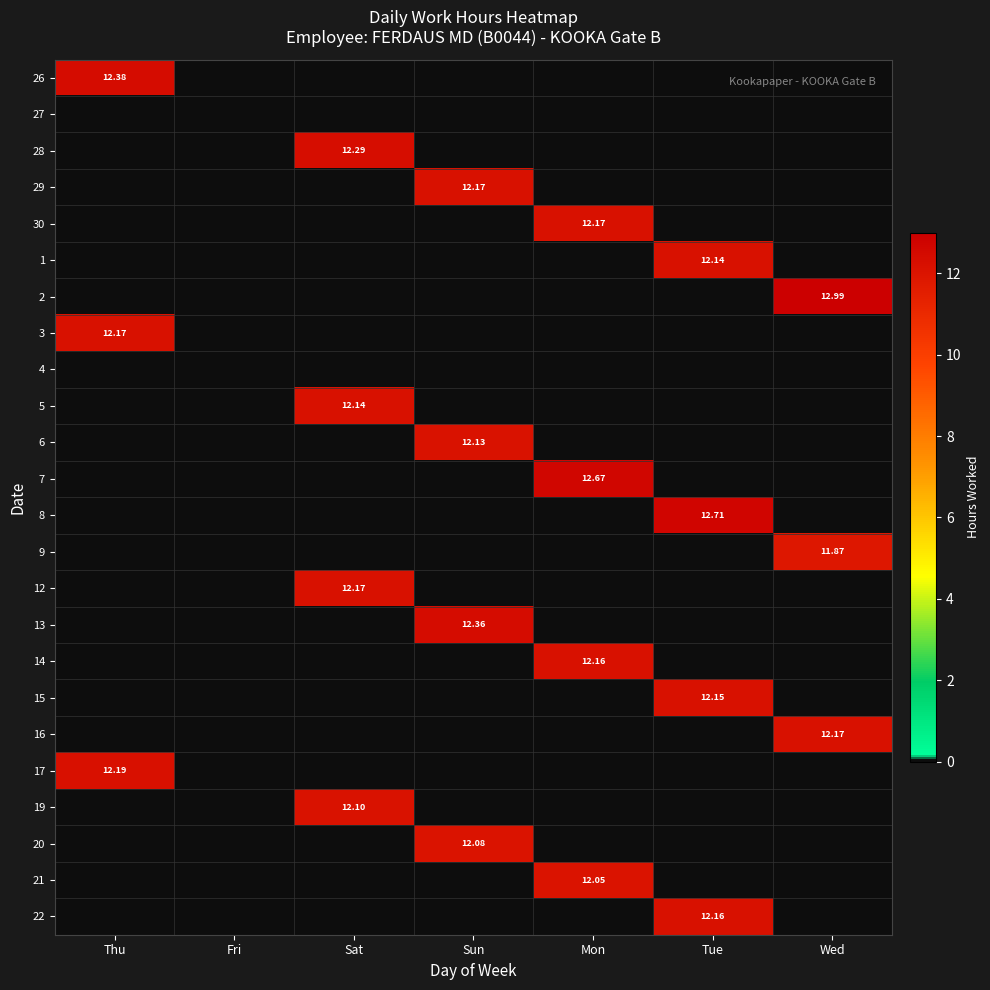

Is it true that 6 equals 0.0 at Wed?

True